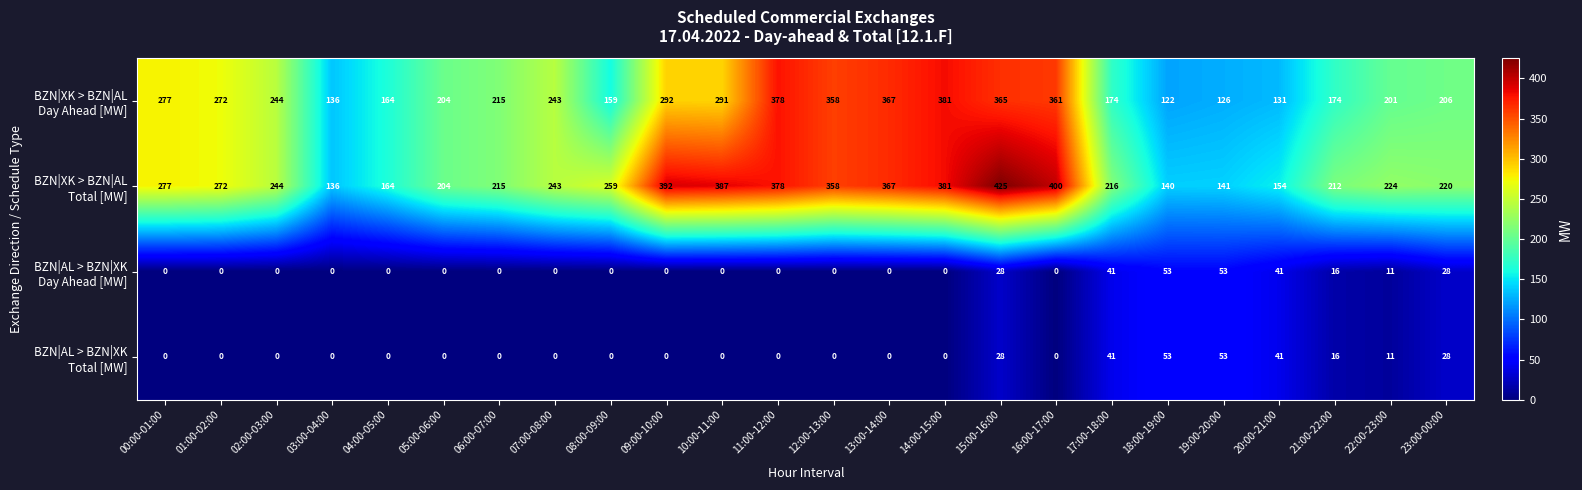

What is the total value across all series at 13:00-14:00?

734